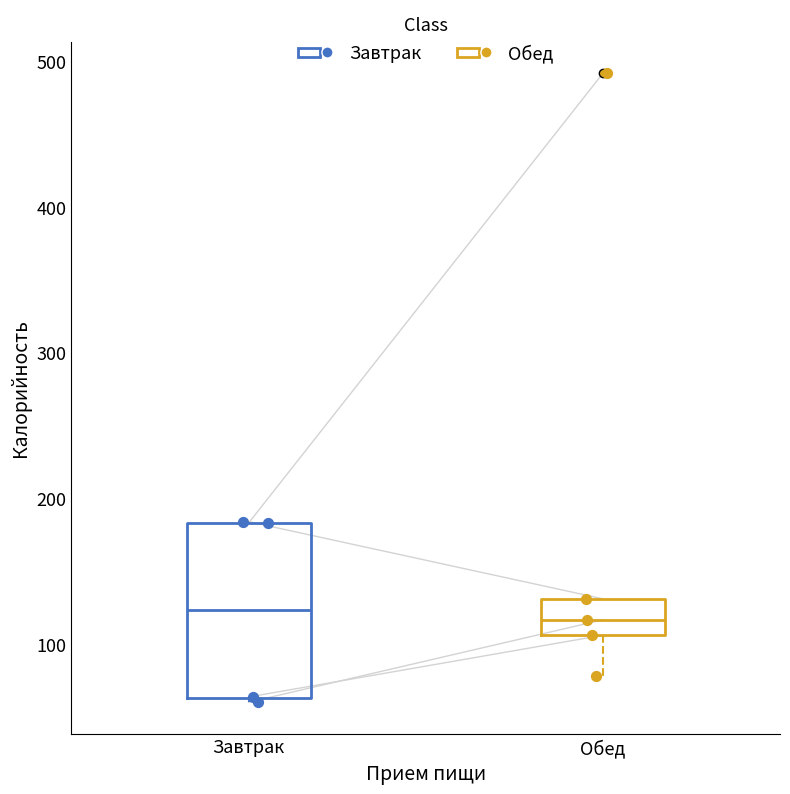

Comparing the boxes themselves (not the whiskers), which one is the tallest?

Завтрак